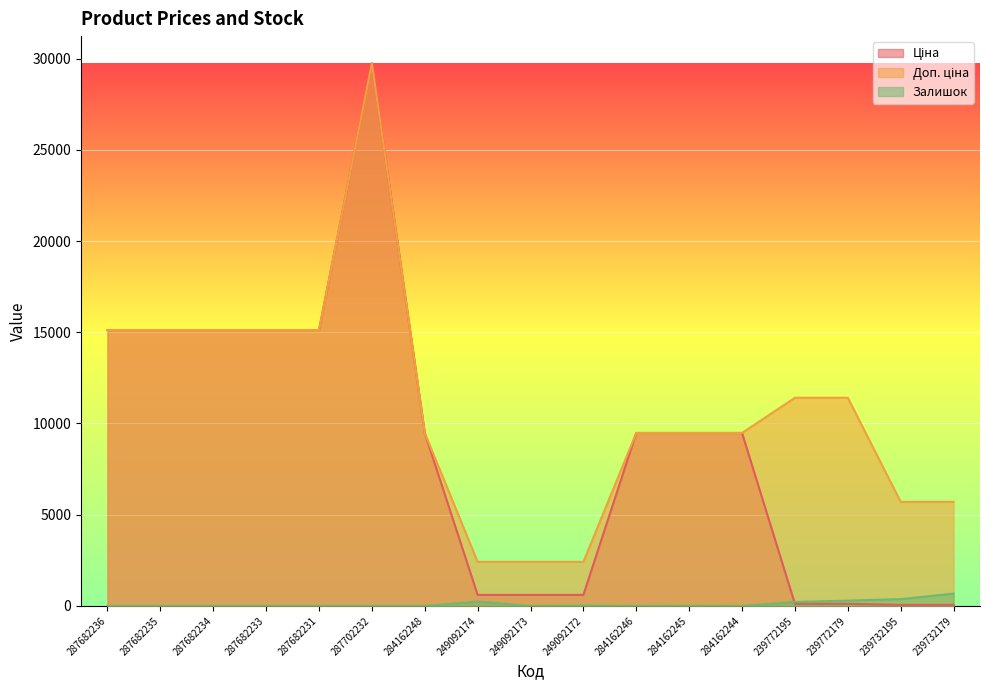

Which series changed the most between 287682236 and 287682234?

Ціна